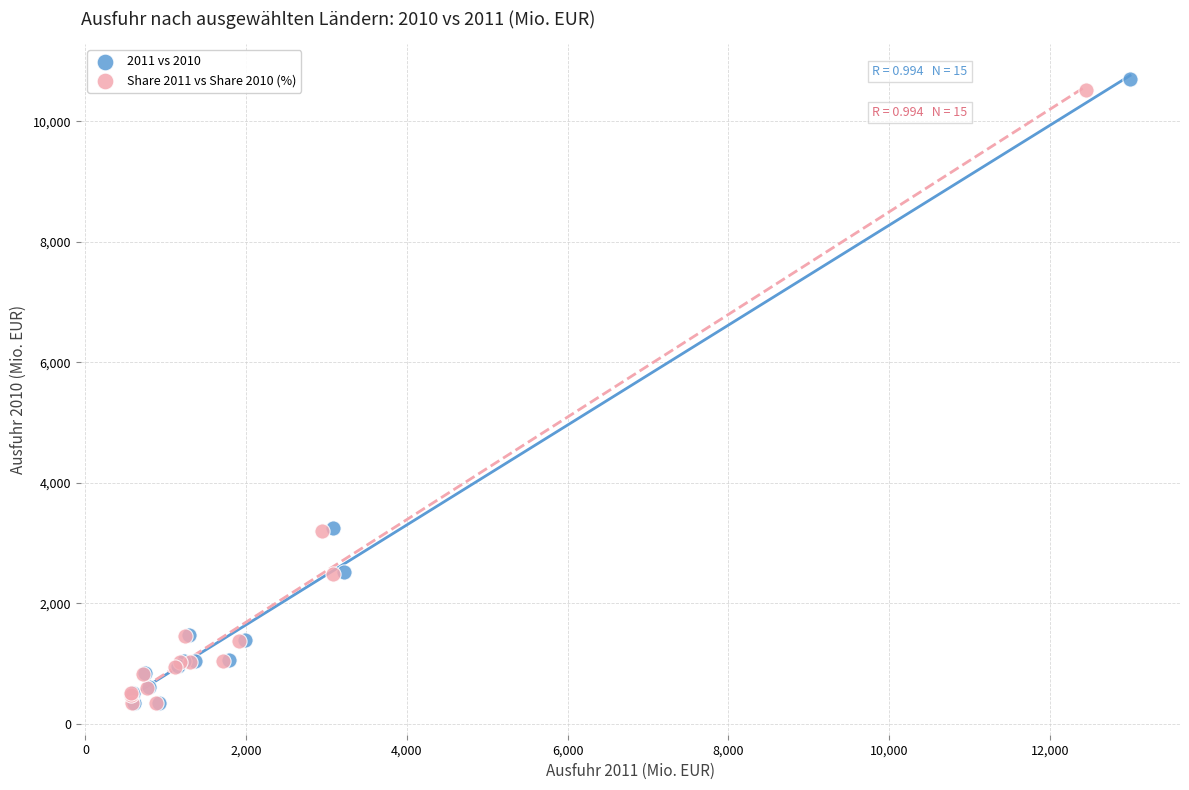

Which series has the widest spread of Y values?

2011 vs 2010